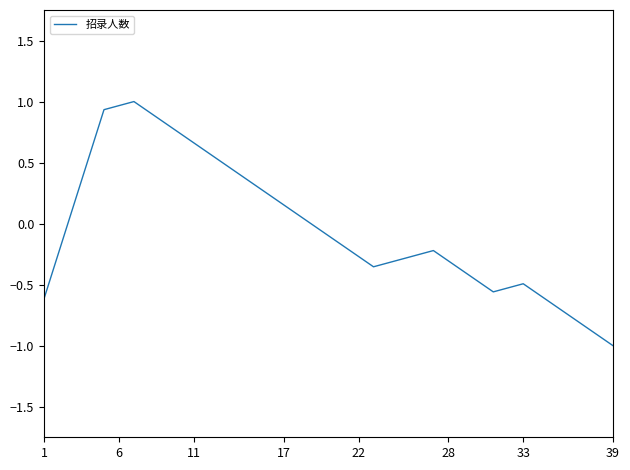

What is the minimum value shown in the chart?

-1.0